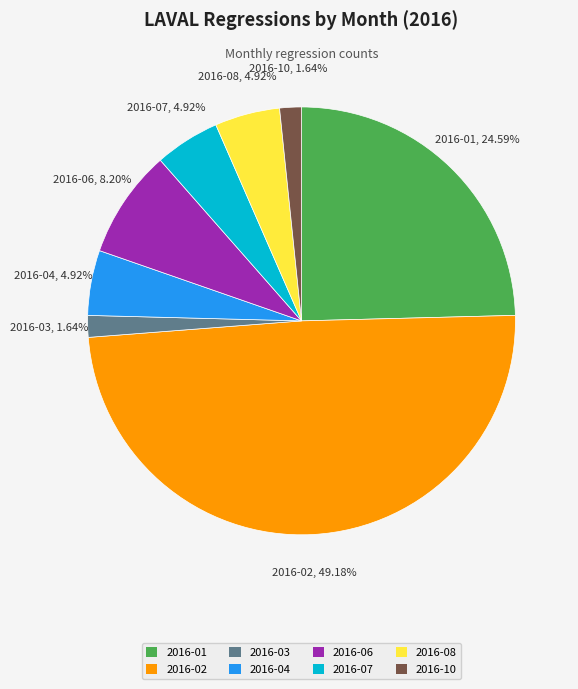

Is there a majority slice in this chart?

No